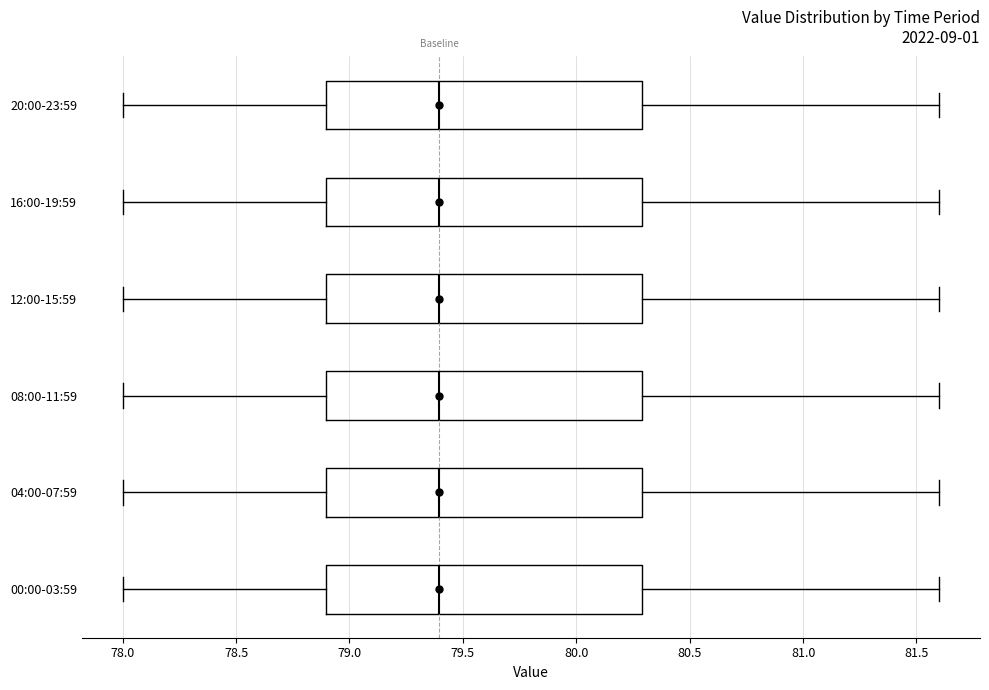

Reading bottom to top, transcribe this box plot: for each box, give where its median line is, the range the box spans, and where its two whiskers end, as read against the x-axis. The values are not printed on the chart, so give them approximately, as read against the axis.

00:00-03:59: median 79.4, box 78.9 to 80.3, whiskers 78.0 to 81.6
04:00-07:59: median 79.4, box 78.9 to 80.3, whiskers 78.0 to 81.6
08:00-11:59: median 79.4, box 78.9 to 80.3, whiskers 78.0 to 81.6
12:00-15:59: median 79.4, box 78.9 to 80.3, whiskers 78.0 to 81.6
16:00-19:59: median 79.4, box 78.9 to 80.3, whiskers 78.0 to 81.6
20:00-23:59: median 79.4, box 78.9 to 80.3, whiskers 78.0 to 81.6